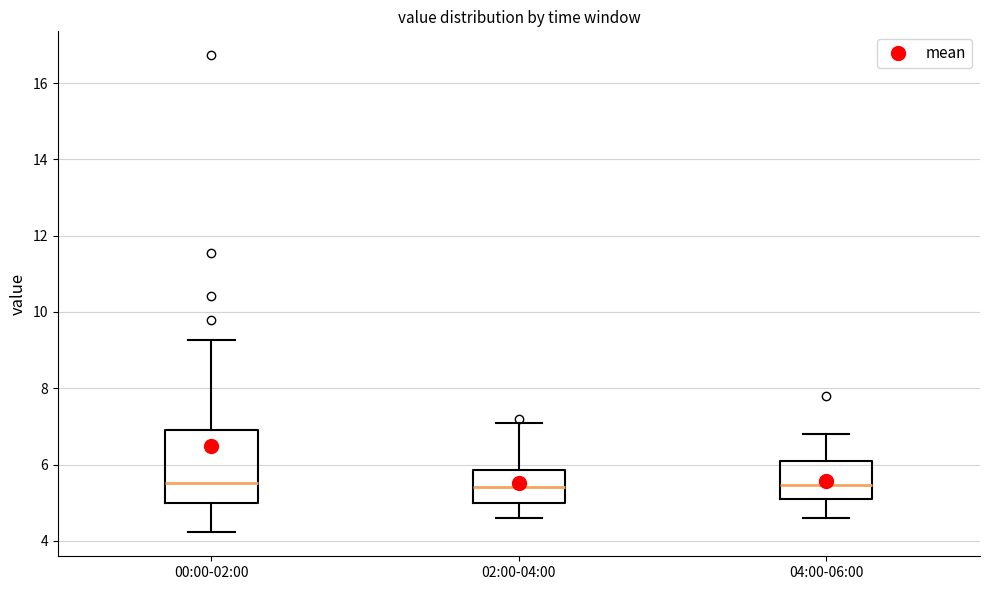

Reading left to right, transcribe this box plot: for each box, give where its median line is, the range the box spans, and where its two whiskers end, as read against the y-axis. The values are not printed on the chart, so give them approximately, as read against the axis.

00:00-02:00: median 5.6, box 5.0 to 7.0, whiskers 4.2 to 9.2
02:00-04:00: median 5.4, box 5.0 to 5.8, whiskers 4.6 to 7.2
04:00-06:00: median 5.4, box 5.2 to 6.2, whiskers 4.6 to 6.8